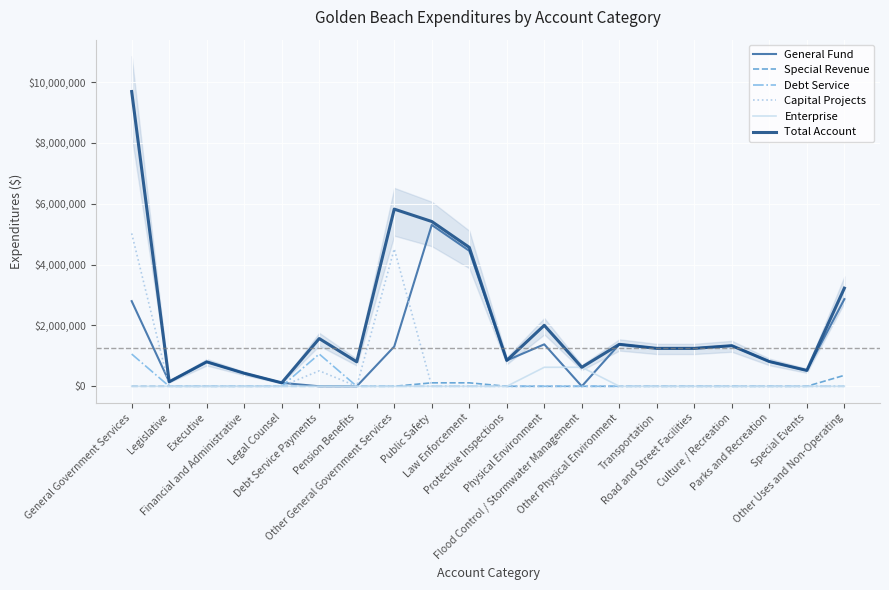

Reading right to left, what are all the values shown in this chart?

General Fund: Other Uses and Non-Operating=2865183	Special Events=520627	Parks and Recreation=813475	Culture / Recreation=1334102	Road and Street Facilities=1246216	Transportation=1246216	Other Physical Environment=1379127	Flood Control / Stormwater Management=0	Physical Environment=1379127	Protective Inspections=850157	Law Enforcement=4453470	Public Safety=5303627	Other General Government Services=1306824	Pension Benefits=0	Debt Service Payments=0	Legal Counsel=113580	Financial and Administrative=428926	Executive=803000	Legislative=146959	General Government Services=2799289
Special Revenue: Other Uses and Non-Operating=360000	Special Events=0	Parks and Recreation=0	Culture / Recreation=0	Road and Street Facilities=0	Transportation=0	Other Physical Environment=0	Flood Control / Stormwater Management=0	Physical Environment=0	Protective Inspections=0	Law Enforcement=113487	Public Safety=113487	Other General Government Services=0	Pension Benefits=0	Debt Service Payments=0	Legal Counsel=0	Financial and Administrative=0	Executive=0	Legislative=0	General Government Services=0
Debt Service: Other Uses and Non-Operating=0	Special Events=0	Parks and Recreation=0	Culture / Recreation=0	Road and Street Facilities=0	Transportation=0	Other Physical Environment=0	Flood Control / Stormwater Management=0	Physical Environment=0	Protective Inspections=0	Law Enforcement=0	Public Safety=0	Other General Government Services=0	Pension Benefits=0	Debt Service Payments=1060220	Legal Counsel=0	Financial and Administrative=0	Executive=0	Legislative=0	General Government Services=1060220
Capital Projects: Other Uses and Non-Operating=0	Special Events=0	Parks and Recreation=0	Culture / Recreation=0	Road and Street Facilities=0	Transportation=0	Other Physical Environment=0	Flood Control / Stormwater Management=0	Physical Environment=0	Protective Inspections=0	Law Enforcement=0	Public Safety=0	Other General Government Services=4517081	Pension Benefits=0	Debt Service Payments=508676	Legal Counsel=0	Financial and Administrative=0	Executive=0	Legislative=0	General Government Services=5025757
Enterprise: Other Uses and Non-Operating=0	Special Events=0	Parks and Recreation=0	Culture / Recreation=0	Road and Street Facilities=0	Transportation=0	Other Physical Environment=0	Flood Control / Stormwater Management=624711	Physical Environment=624711	Protective Inspections=0	Law Enforcement=0	Public Safety=0	Other General Government Services=0	Pension Benefits=0	Debt Service Payments=0	Legal Counsel=0	Financial and Administrative=0	Executive=0	Legislative=0	General Government Services=0
Total Account: Other Uses and Non-Operating=3225183	Special Events=520627	Parks and Recreation=813475	Culture / Recreation=1334102	Road and Street Facilities=1246216	Transportation=1246216	Other Physical Environment=1379127	Flood Control / Stormwater Management=624711	Physical Environment=2003838	Protective Inspections=850157	Law Enforcement=4566957	Public Safety=5417114	Other General Government Services=5823905	Pension Benefits=803783	Debt Service Payments=1568896	Legal Counsel=113580	Financial and Administrative=428926	Executive=803000	Legislative=146959	General Government Services=9689049